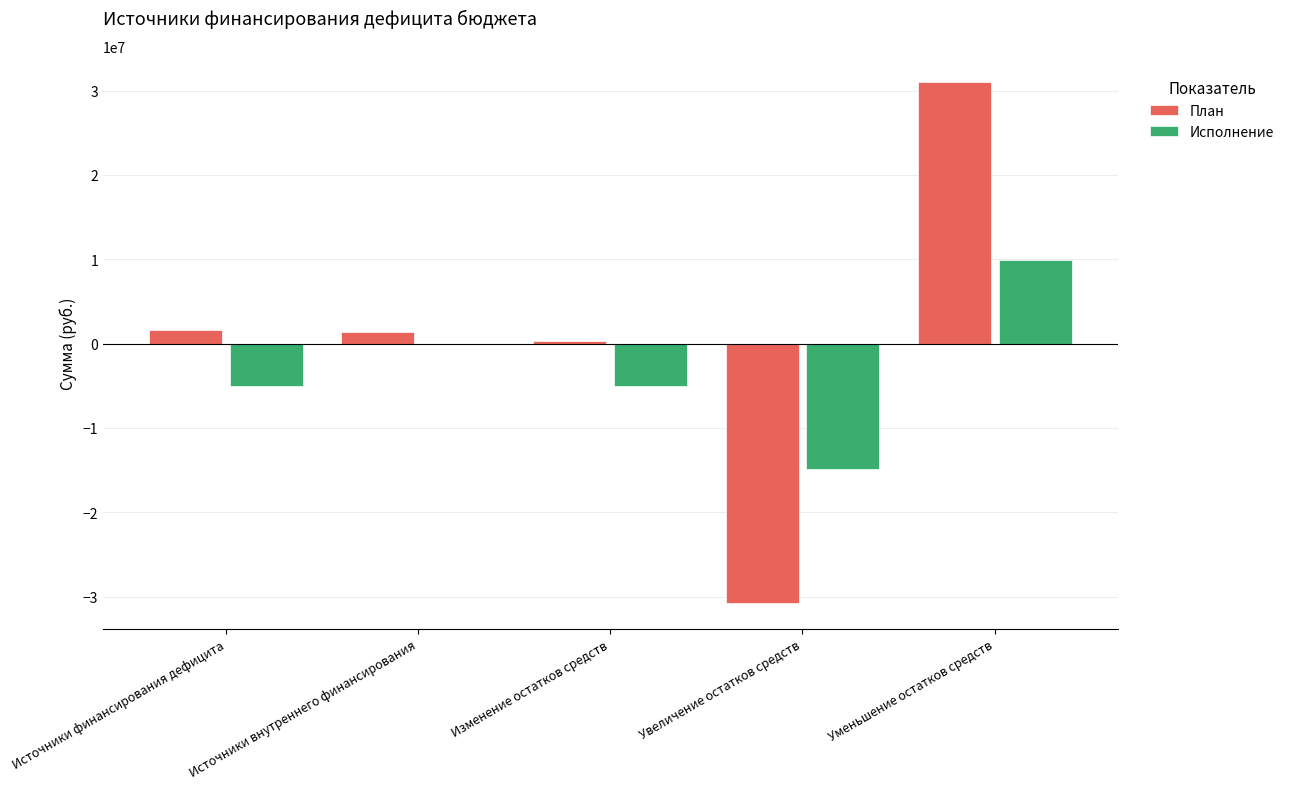

Read the Исполнение value at Уменьшение остатков средств.

9860765.8